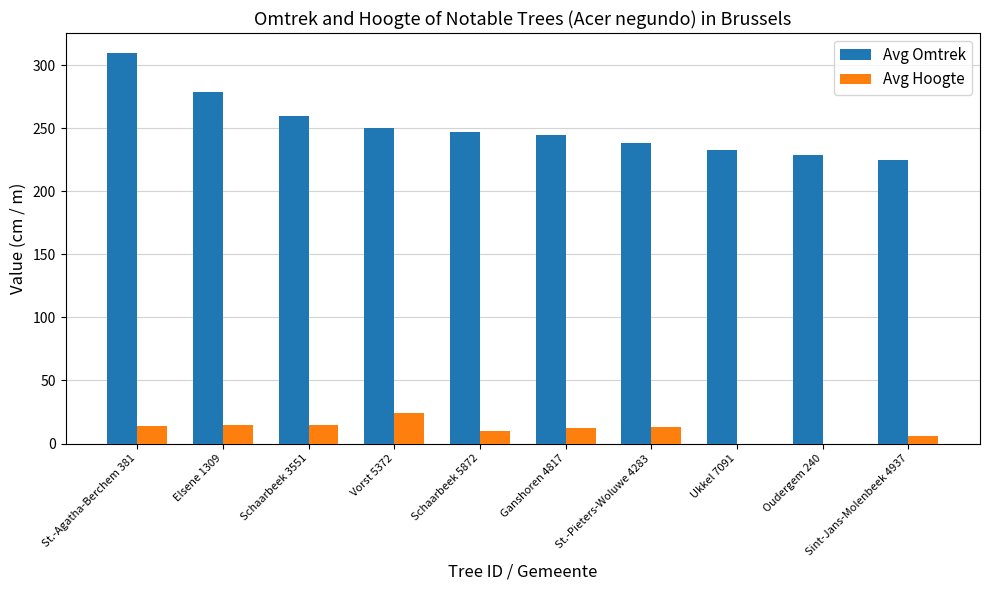

The Avg Hoogte series shows 13 at St.-Pieters-Woluwe 4283. True or false?

True